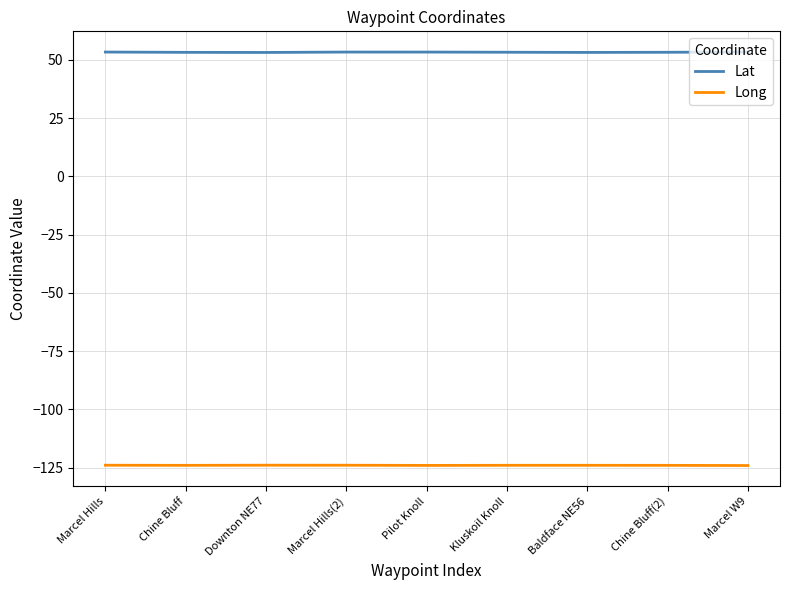

True or false: Long and Lat intersect in this chart.

False